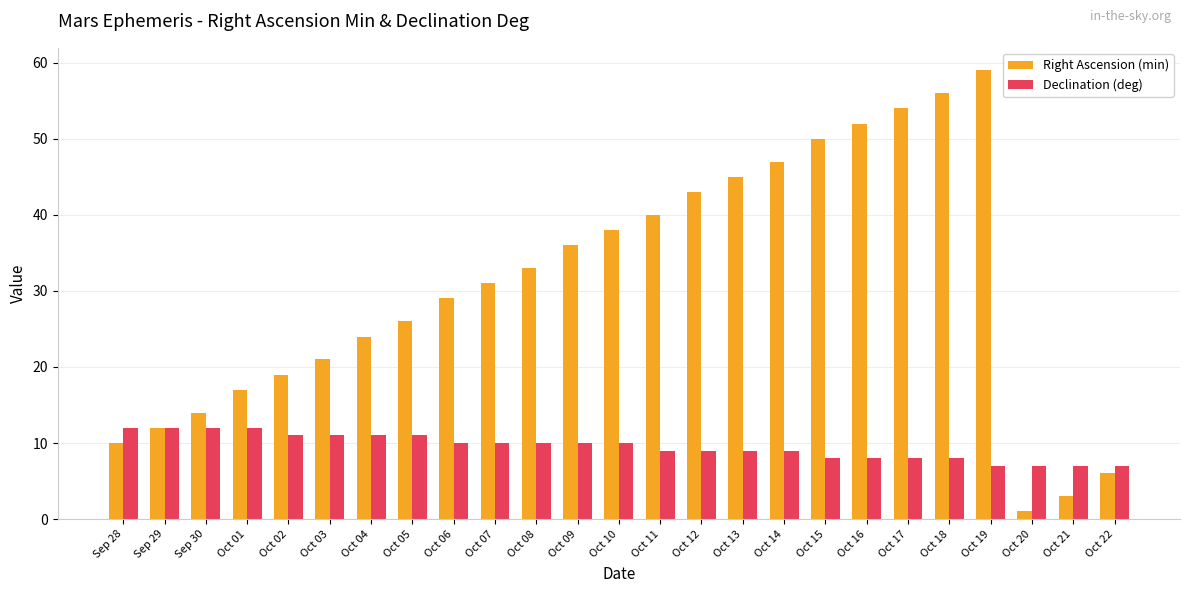

How many values in the Declination (deg) series are below 10?

12